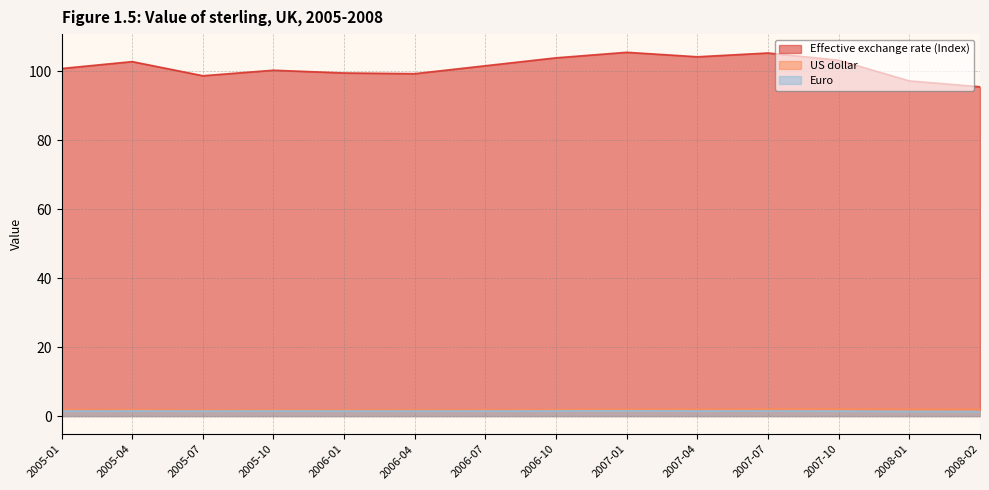

True or false: Euro and Effective exchange rate (Index) cross at least once.

False